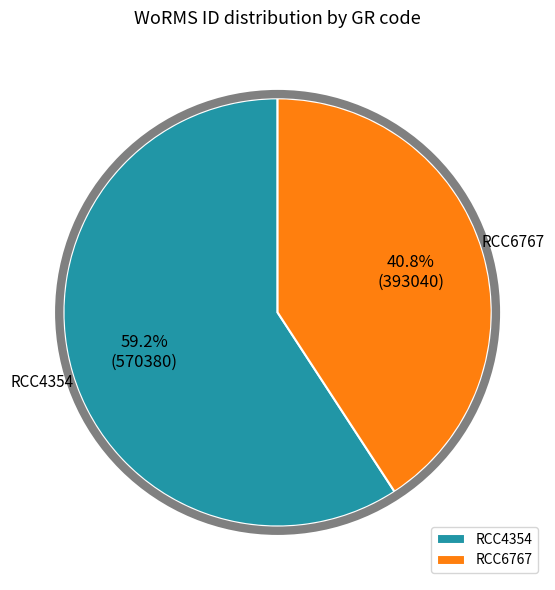

Is RCC4354 the majority of the pie?

Yes